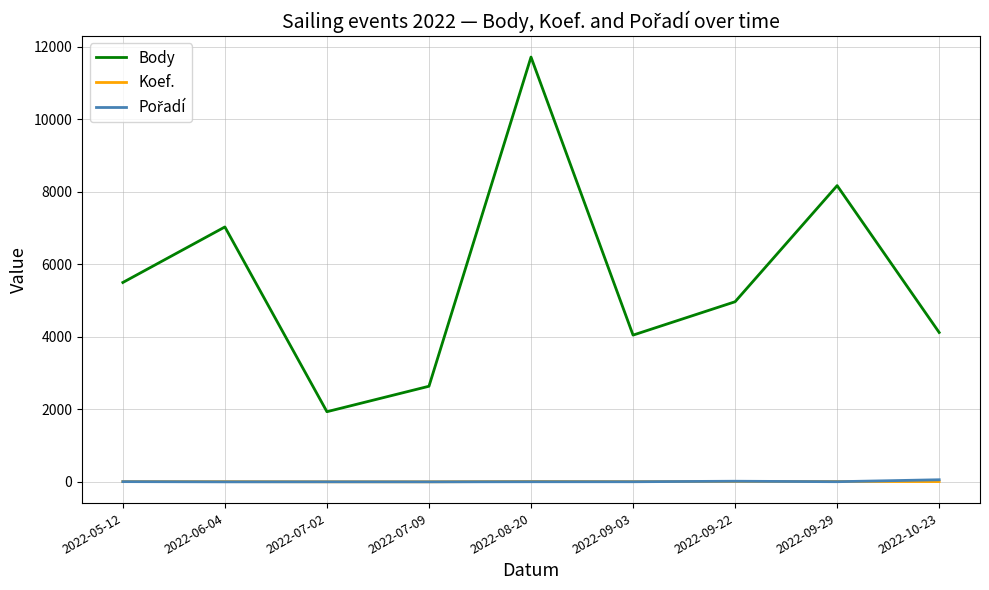

True or false: Body and Koef. cross at least once.

False